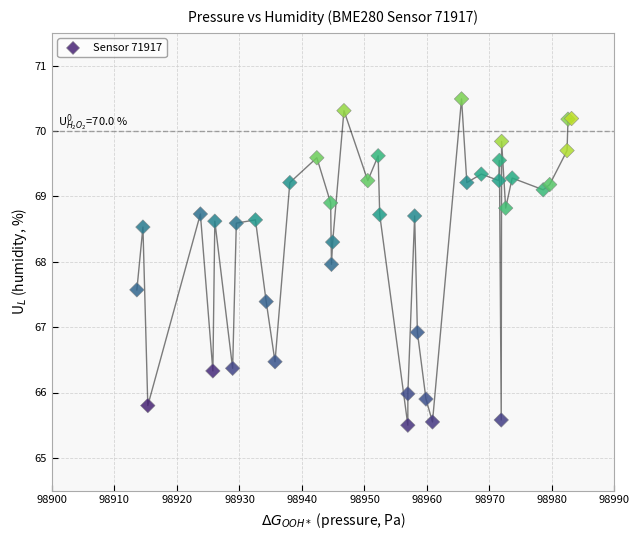

What Y value in the scatter plot is closest to 67?

66.9